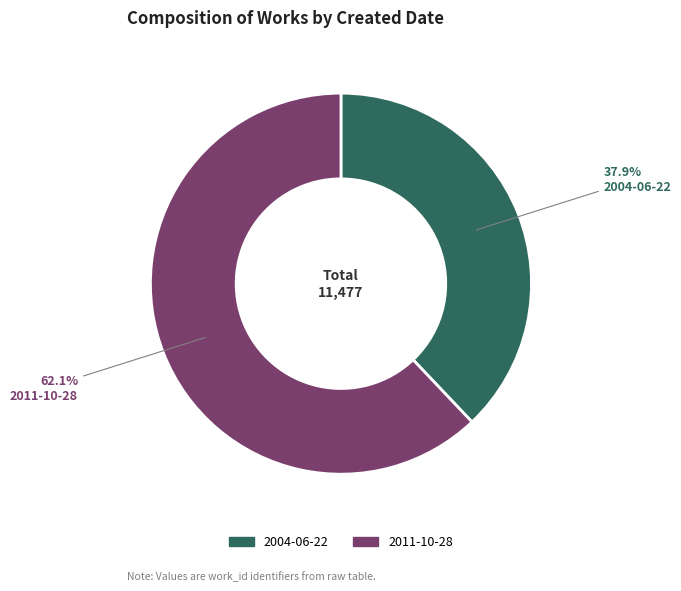

To the nearest percent, what portion does 2011-10-28 represent?

62%